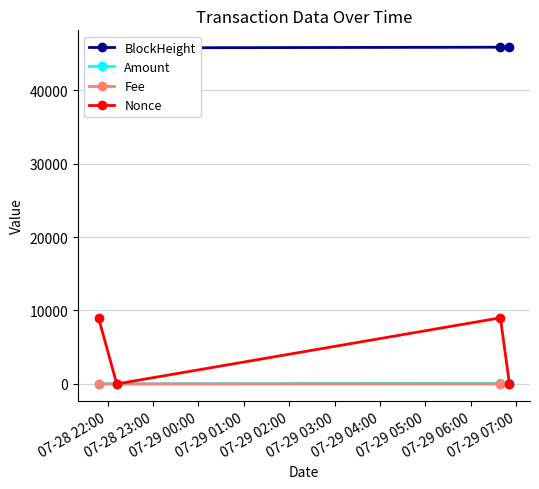

True or false: Nonce has more than 2 points higher than both neighbors.

False